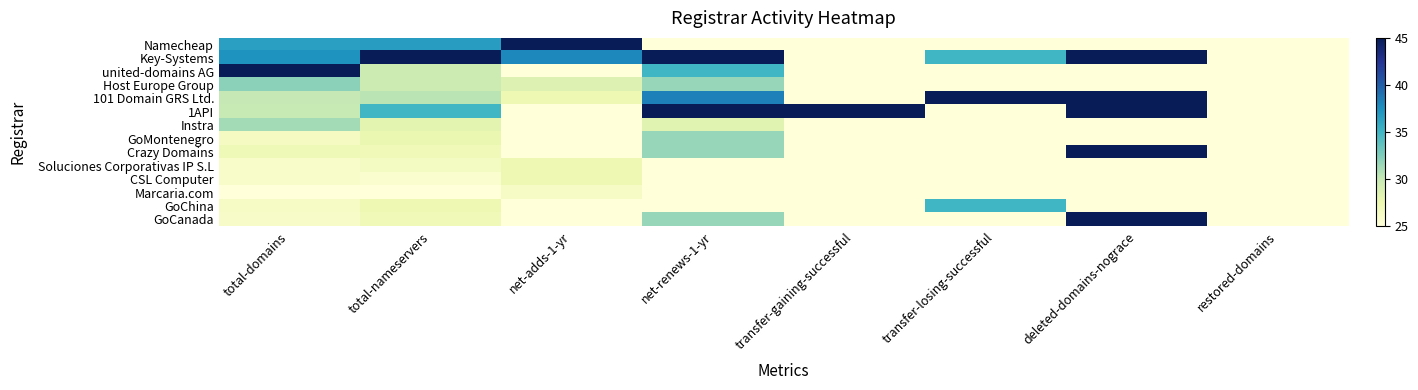

Reading left to right, extract all data points from this chart.

Namecheap: total-domains=36.5	total-nameservers=36.7	net-adds-1-yr=45.0	net-renews-1-yr=25.0	transfer-gaining-successful=25.0	transfer-losing-successful=25.0	deleted-domains-nograce=25.0	restored-domains=25.0
Key-Systems: total-domains=37.3	total-nameservers=45.0	net-adds-1-yr=37.9	net-renews-1-yr=45.0	transfer-gaining-successful=25.0	transfer-losing-successful=35.0	deleted-domains-nograce=45.0	restored-domains=25.0
united-domains AG: total-domains=45.0	total-nameservers=29.7	net-adds-1-yr=25.0	net-renews-1-yr=35.0	transfer-gaining-successful=25.0	transfer-losing-successful=25.0	deleted-domains-nograce=25.0	restored-domains=25.0
Host Europe Group: total-domains=32.1	total-nameservers=29.7	net-adds-1-yr=28.5	net-renews-1-yr=31.7	transfer-gaining-successful=25.0	transfer-losing-successful=25.0	deleted-domains-nograce=25.0	restored-domains=25.0
101 Domain GRS Ltd.: total-domains=30.1	total-nameservers=30.5	net-adds-1-yr=27.4	net-renews-1-yr=38.3	transfer-gaining-successful=25.0	transfer-losing-successful=45.0	deleted-domains-nograce=45.0	restored-domains=25.0
1API: total-domains=29.9	total-nameservers=35.0	net-adds-1-yr=25.0	net-renews-1-yr=45.0	transfer-gaining-successful=45.0	transfer-losing-successful=25.0	deleted-domains-nograce=45.0	restored-domains=25.0
Instra: total-domains=31.2	total-nameservers=28.2	net-adds-1-yr=25.0	net-renews-1-yr=28.3	transfer-gaining-successful=25.0	transfer-losing-successful=25.0	deleted-domains-nograce=25.0	restored-domains=25.0
GoMontenegro: total-domains=26.5	total-nameservers=27.7	net-adds-1-yr=25.0	net-renews-1-yr=31.7	transfer-gaining-successful=25.0	transfer-losing-successful=25.0	deleted-domains-nograce=25.0	restored-domains=25.0
Crazy Domains: total-domains=27.1	total-nameservers=27.0	net-adds-1-yr=25.0	net-renews-1-yr=31.7	transfer-gaining-successful=25.0	transfer-losing-successful=25.0	deleted-domains-nograce=45.0	restored-domains=25.0
Soluciones Corporativas IP S.L: total-domains=26.0	total-nameservers=26.5	net-adds-1-yr=27.4	net-renews-1-yr=25.0	transfer-gaining-successful=25.0	transfer-losing-successful=25.0	deleted-domains-nograce=25.0	restored-domains=25.0
CSL Computer: total-domains=26.0	total-nameservers=25.7	net-adds-1-yr=27.4	net-renews-1-yr=25.0	transfer-gaining-successful=25.0	transfer-losing-successful=25.0	deleted-domains-nograce=25.0	restored-domains=25.0
Marcaria.com: total-domains=25.0	total-nameservers=25.0	net-adds-1-yr=26.2	net-renews-1-yr=25.0	transfer-gaining-successful=25.0	transfer-losing-successful=25.0	deleted-domains-nograce=25.0	restored-domains=25.0
GoChina: total-domains=26.2	total-nameservers=27.4	net-adds-1-yr=25.0	net-renews-1-yr=25.0	transfer-gaining-successful=25.0	transfer-losing-successful=35.0	deleted-domains-nograce=25.0	restored-domains=25.0
GoCanada: total-domains=26.2	total-nameservers=27.0	net-adds-1-yr=25.0	net-renews-1-yr=31.7	transfer-gaining-successful=25.0	transfer-losing-successful=25.0	deleted-domains-nograce=45.0	restored-domains=25.0